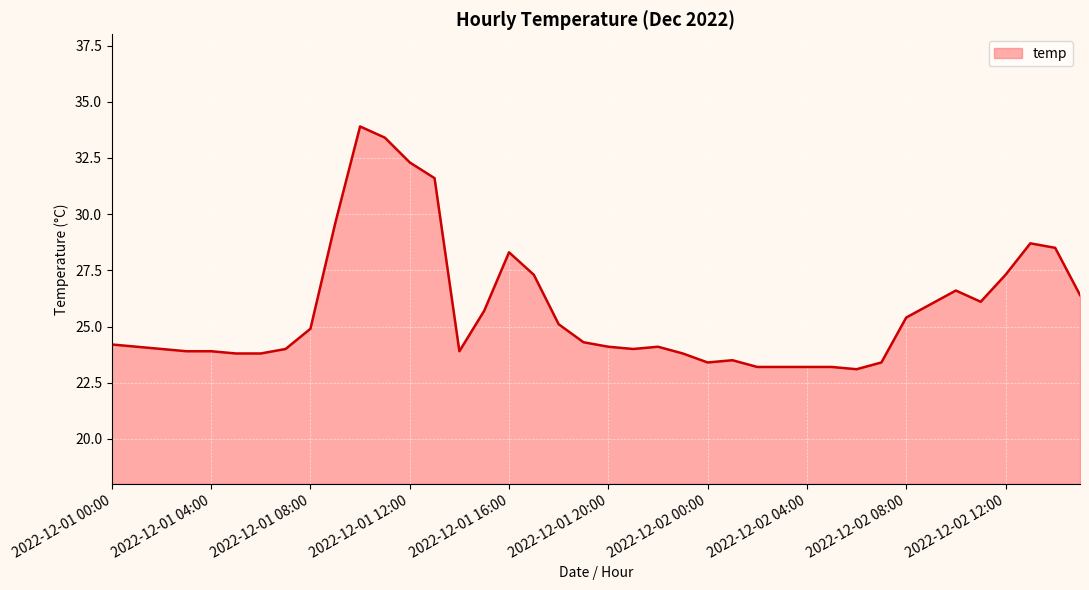

What is the average value?

25.7